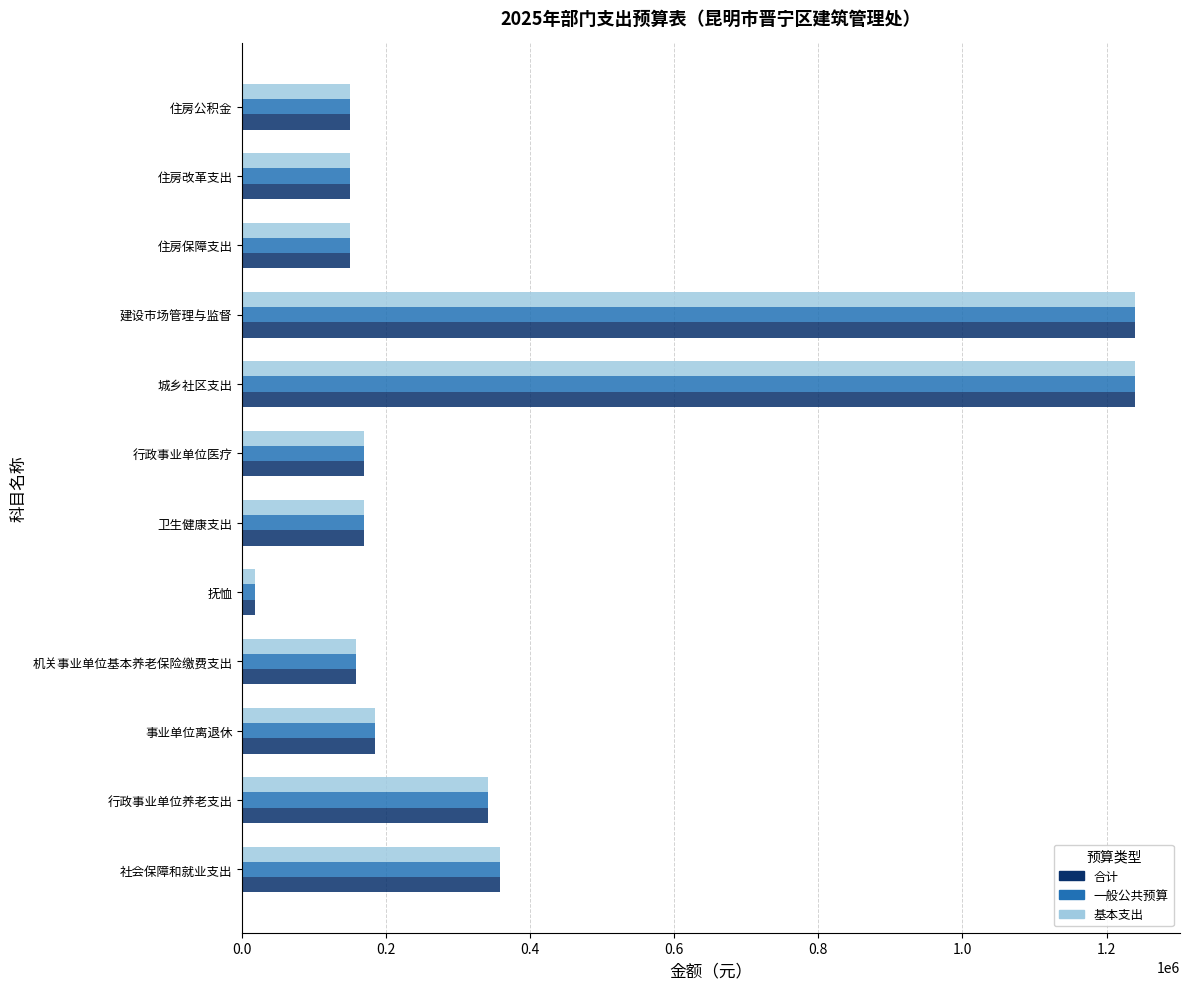

What is the greatest value displayed?

1240053.4